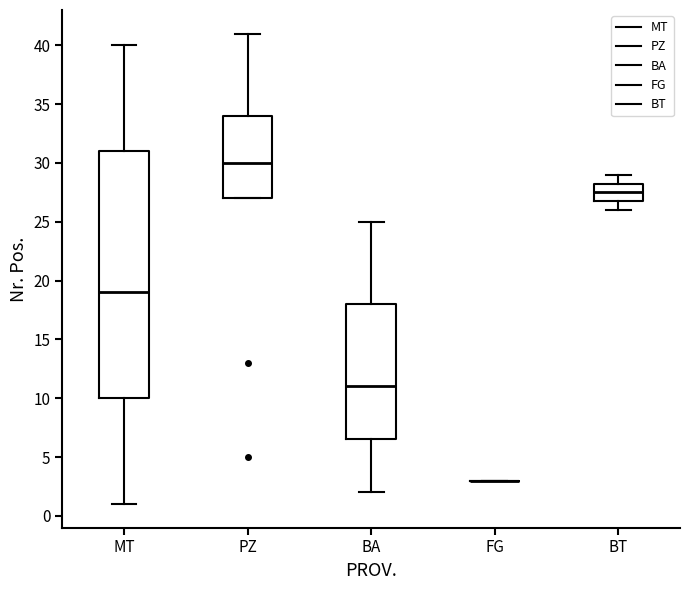

Where does the upper whisker of the box for BT end on the y-axis? The values are not printed on the chart, so give them approximately, as read against the axis.

29.0